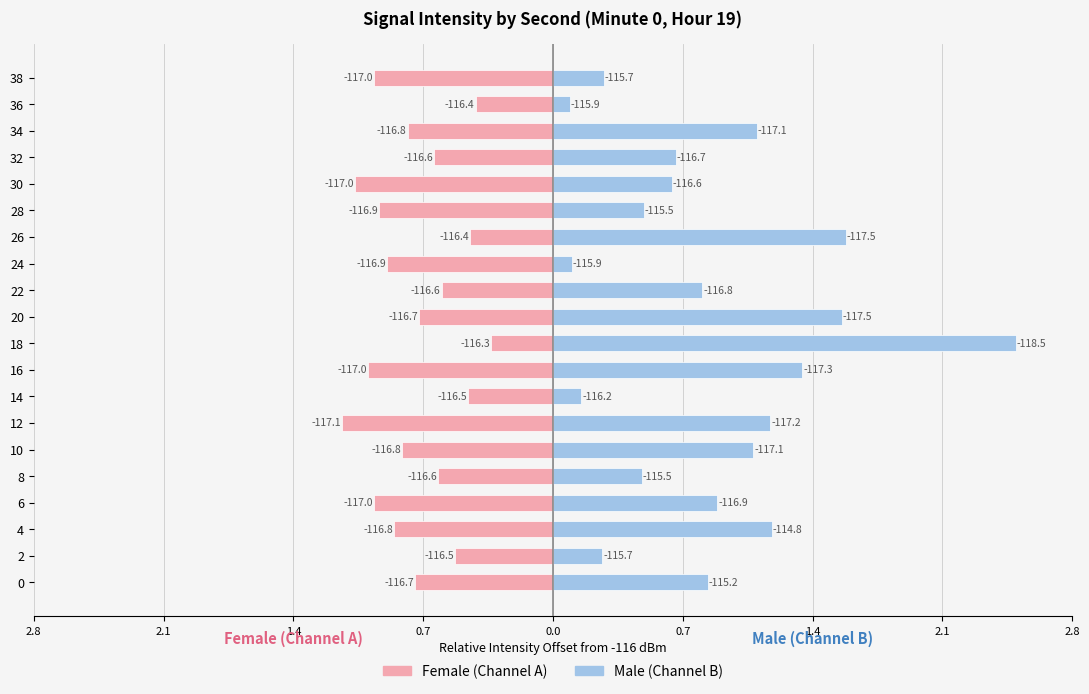

How many groups of bars are there?

20